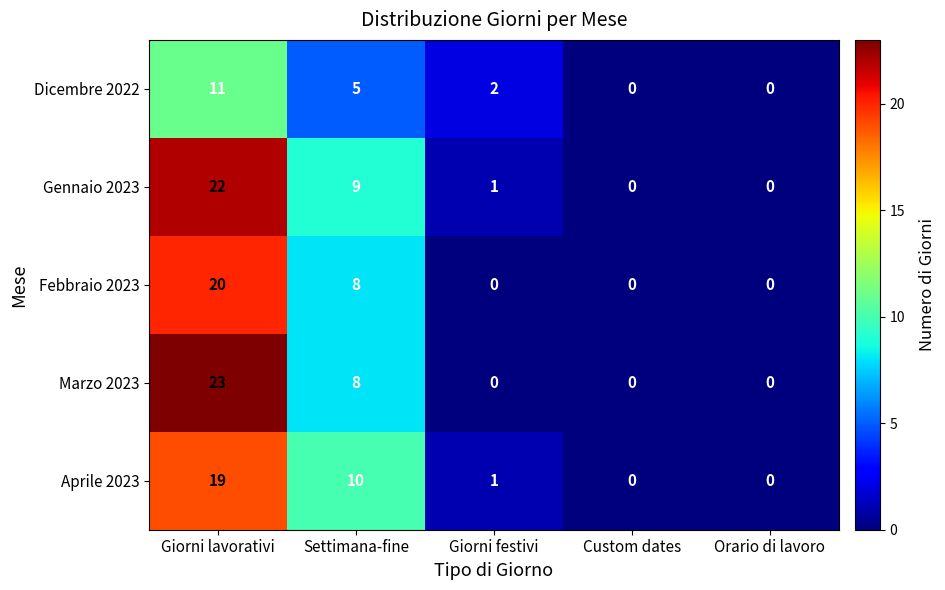

How many data points in Marzo 2023 are above 0?

2